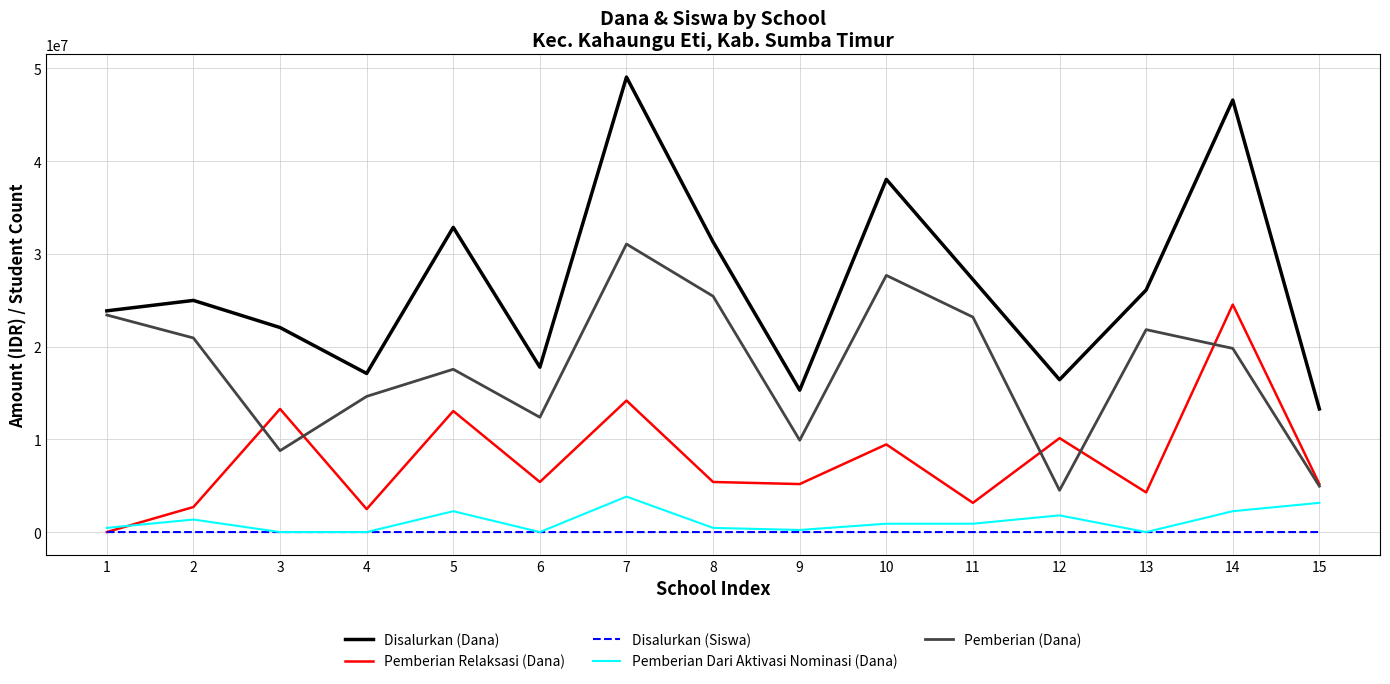

What is the difference between the second highest and minimum values in the Pemberian Dari Aktivasi Nominasi (Dana) series?

3150000